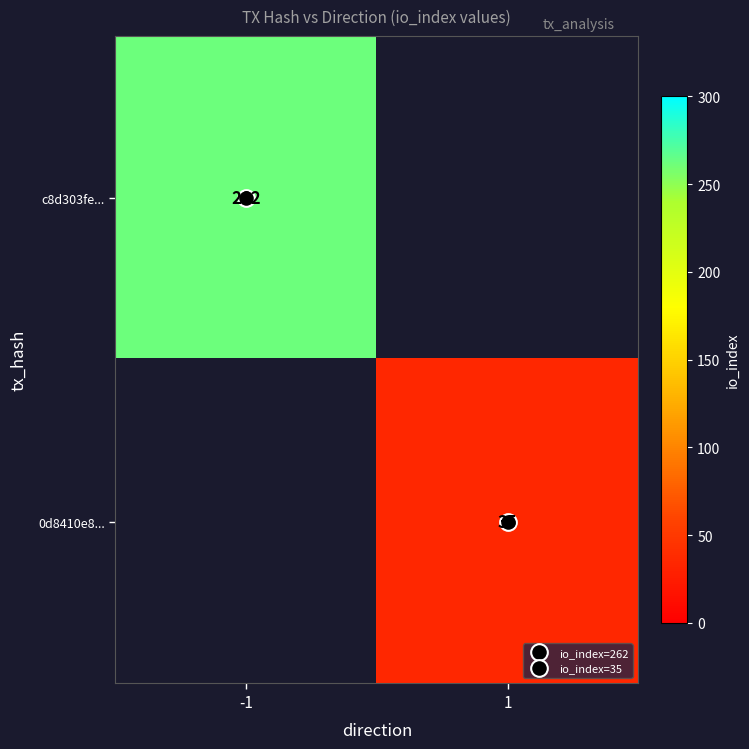

The 0d8410e8... series shows 35.0 at 1. True or false?

True